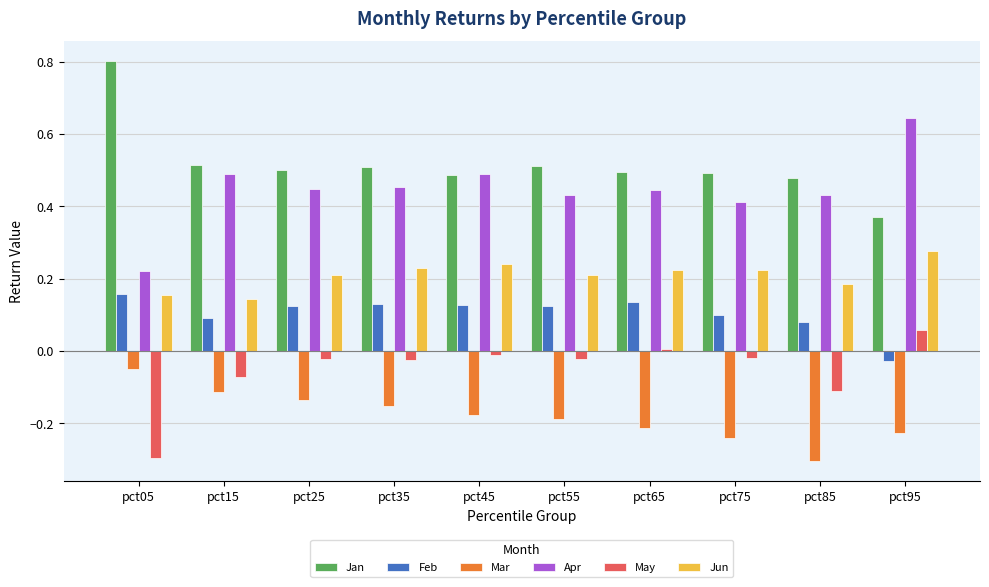

Which category has the lowest value in the Jun series?

pct15